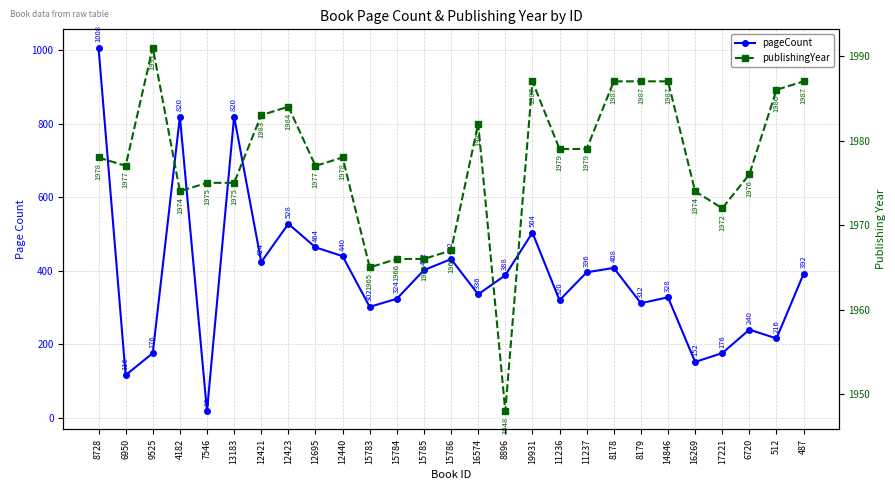

What is the difference between the maximum and minimum values in the publishingYear series?

43